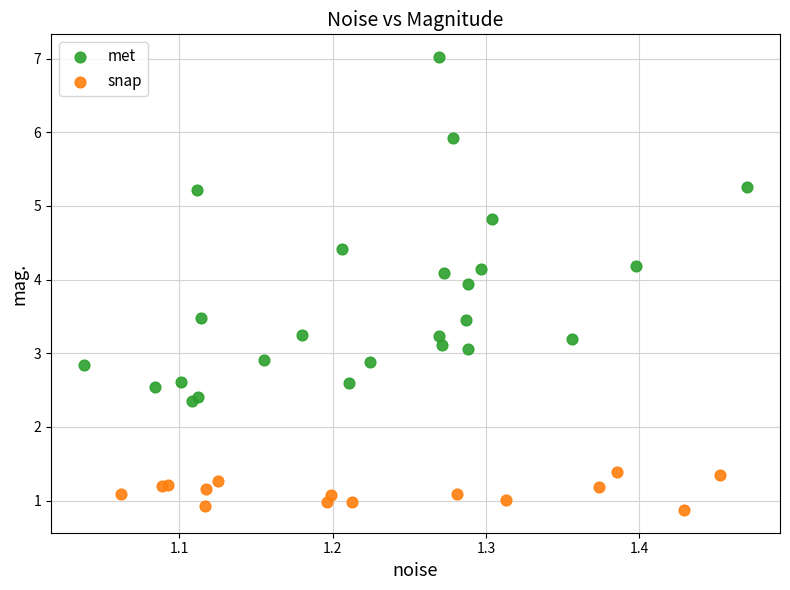

Which series has the widest spread of Y values?

met